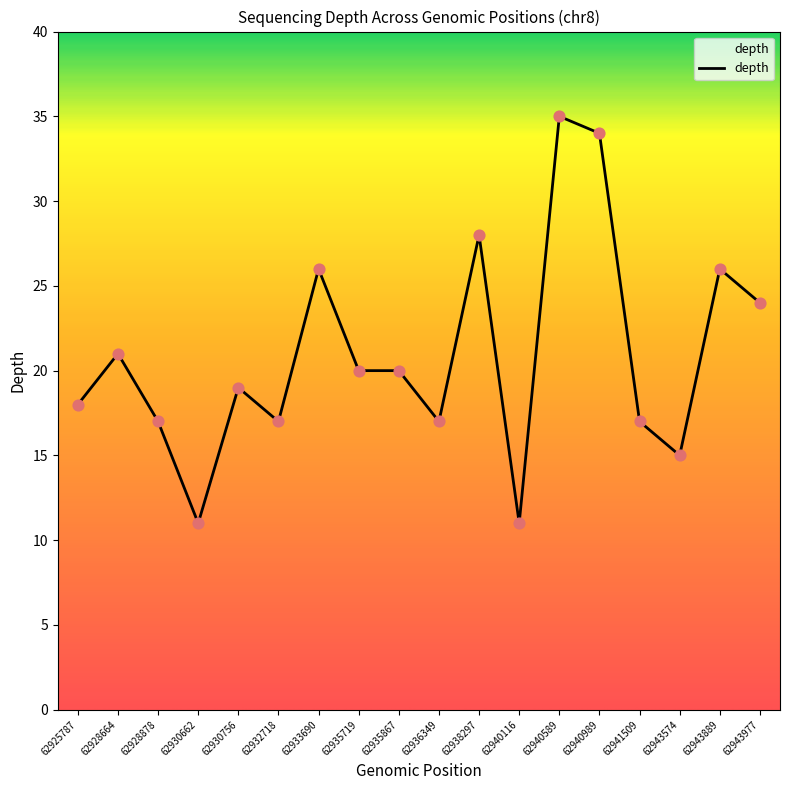

Approximately how many times larger is the value at 62940989 compared to 62928878?

2.0